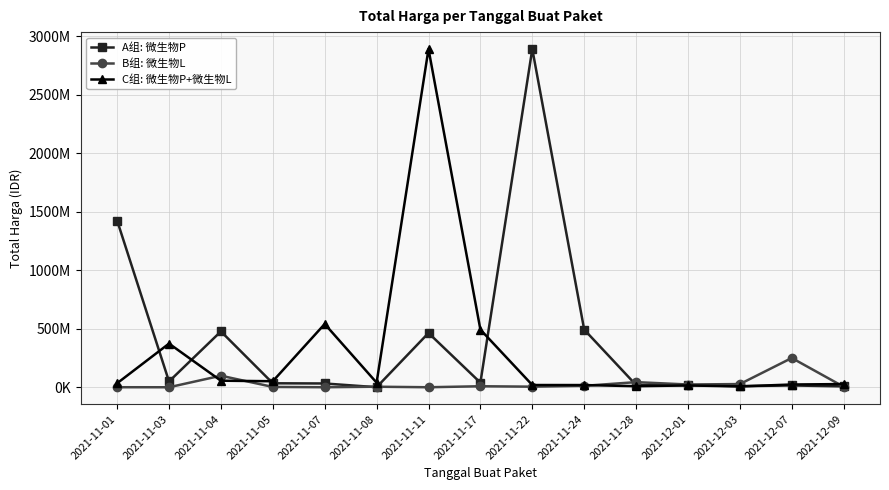

Rank the series at 2021-11-11 from highest to lowest value.

C组: 微生物P+微生物L, A组: 微生物P, B组: 微生物L